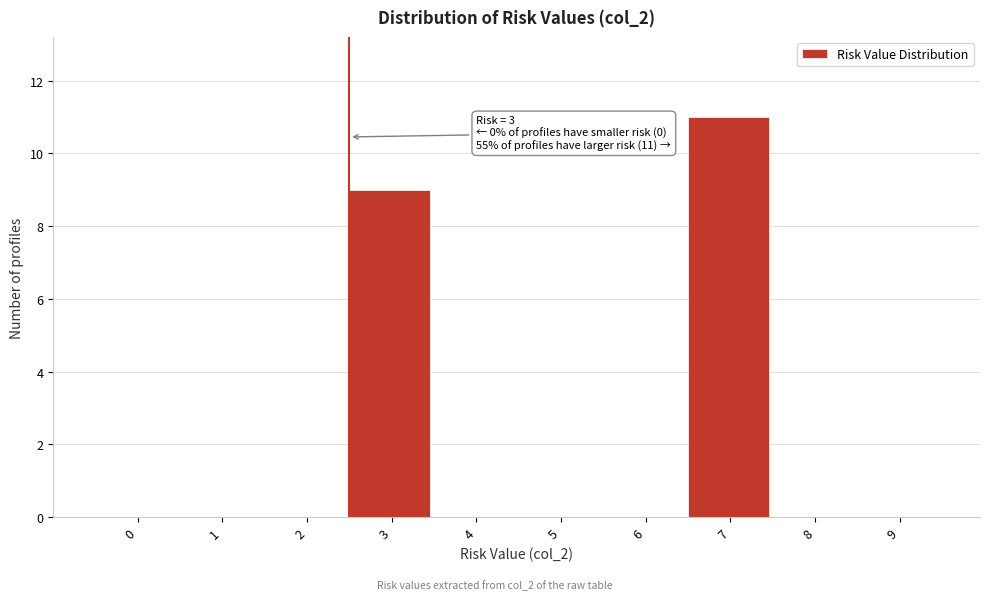

Reading right to left, what are all the values shown in this chart?

9=0	8=0	7=11	6=0	5=0	4=0	3=9	2=0	1=0	0=0